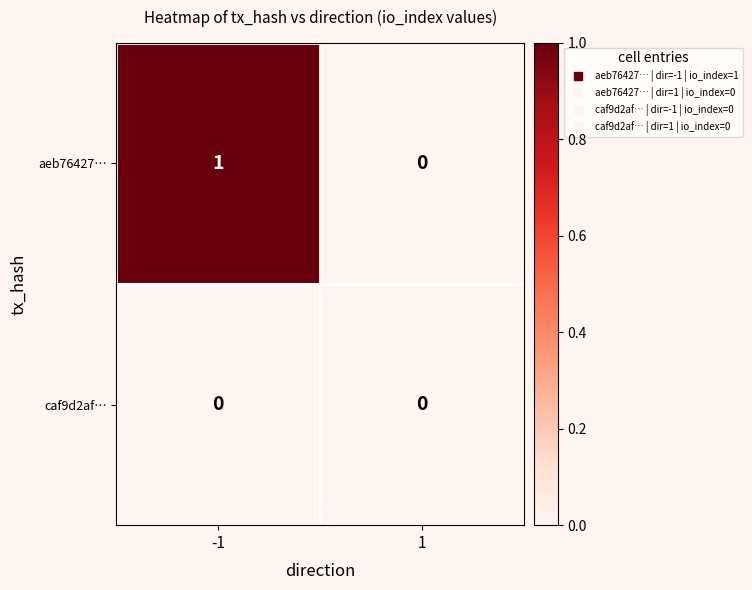

Which series has the largest total across all categories?

aeb76427…